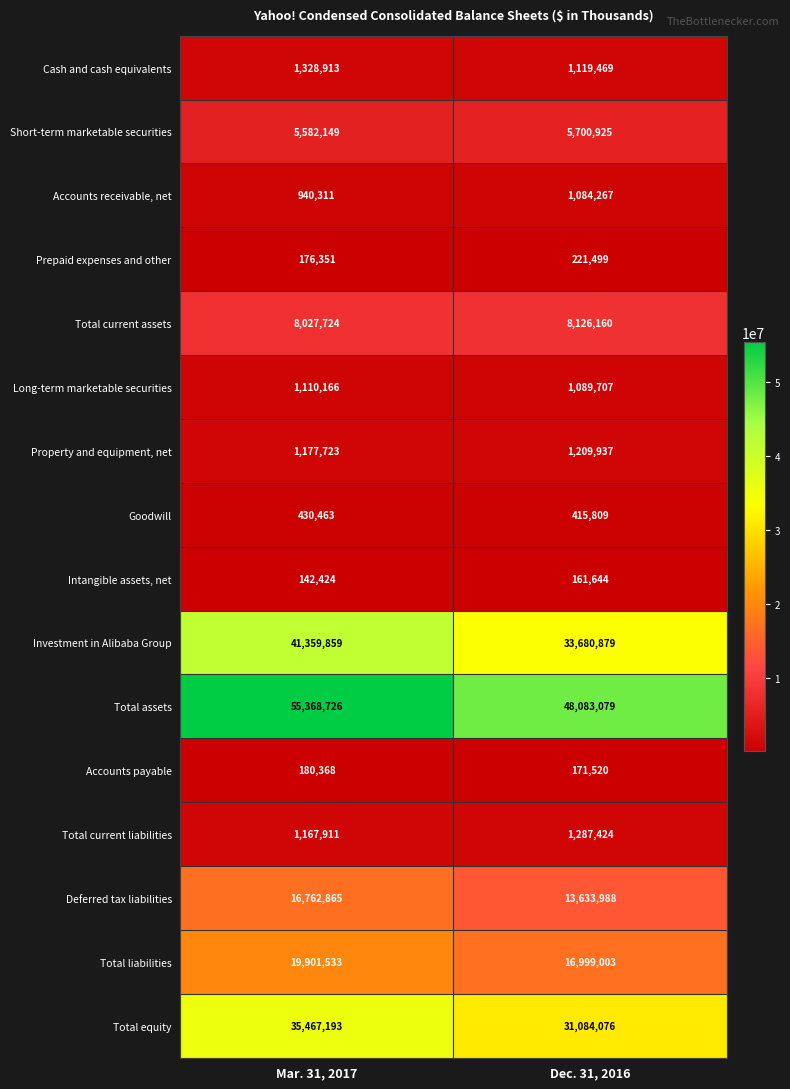

Is the value of Property and equipment, net at Mar. 31, 2017 greater than the value of Goodwill at Dec. 31, 2016?

Yes